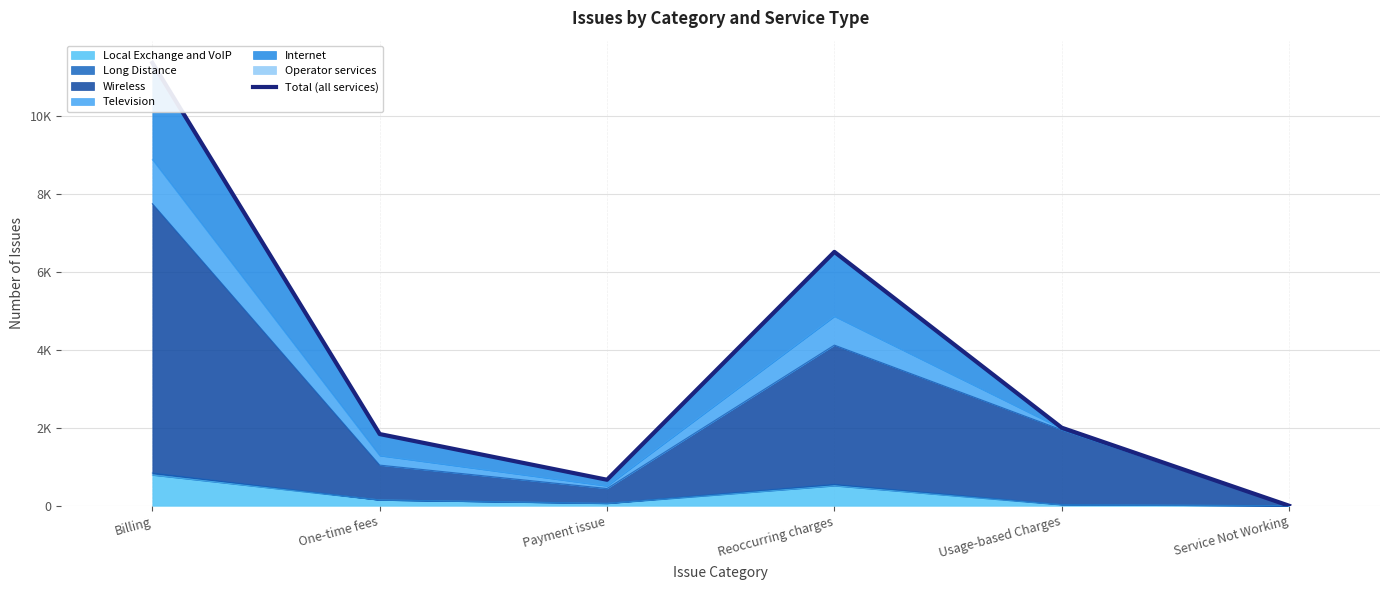

What is the value of the 2nd point from the left?

1842